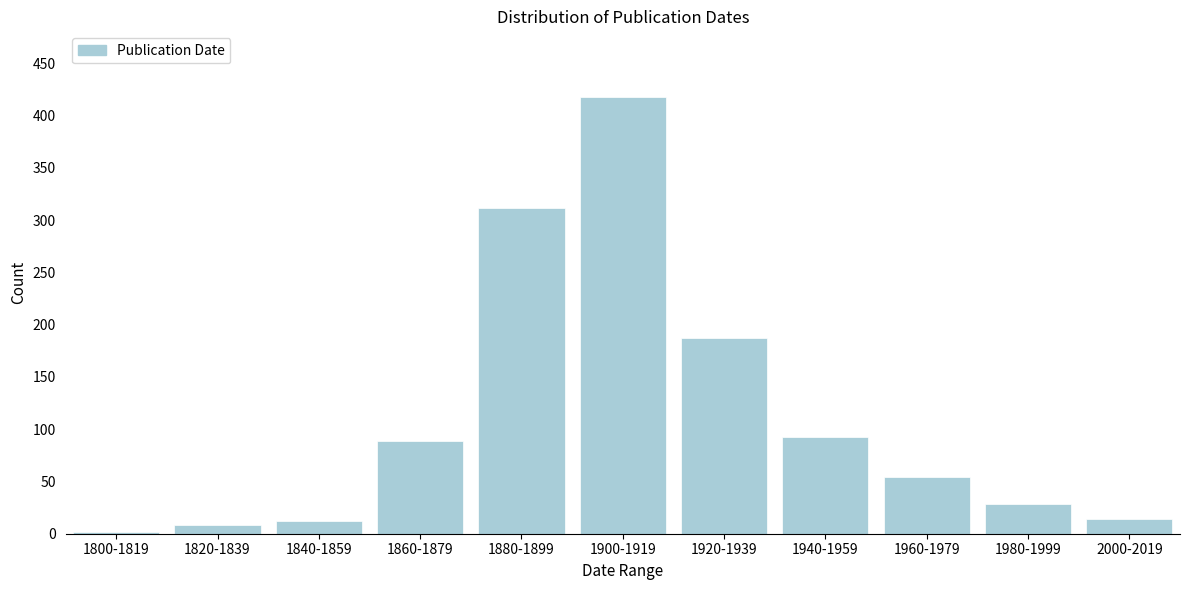

Reading left to right, list all the values displayed in this chart.

1800-1819=2	1820-1839=8	1840-1859=12	1860-1879=89	1880-1899=312	1900-1919=418	1920-1939=187	1940-1959=93	1960-1979=54	1980-1999=28	2000-2019=14